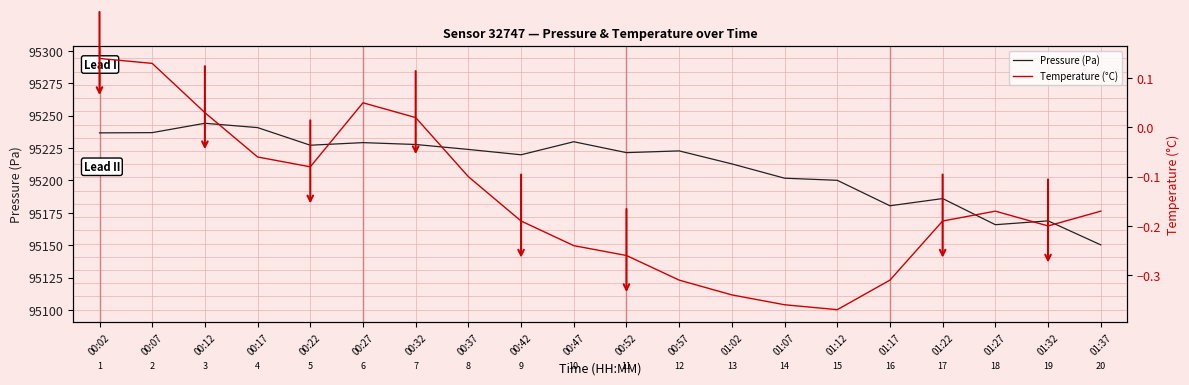

True or false: Temperature (°C) and Pressure (Pa) cross at least once.

False